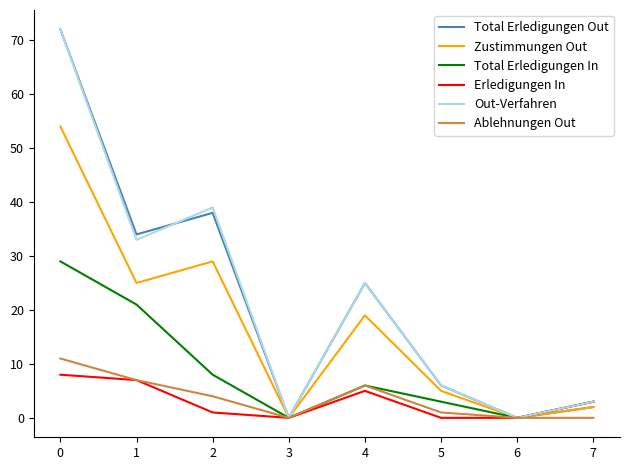

Reading left to right, transcribe all the data shown in this chart.

Total Erledigungen Out: 0=72	1=34	2=38	3=0	4=25	5=6	6=0	7=2
Zustimmungen Out: 0=54	1=25	2=29	3=0	4=19	5=5	6=0	7=2
Total Erledigungen In: 0=29	1=21	2=8	3=0	4=6	5=3	6=0	7=3
Erledigungen In: 0=8	1=7	2=1	3=0	4=5	5=0	6=0	7=3
Out-Verfahren: 0=72	1=33	2=39	3=0	4=25	5=6	6=0	7=3
Ablehnungen Out: 0=11	1=7	2=4	3=0	4=6	5=1	6=0	7=0